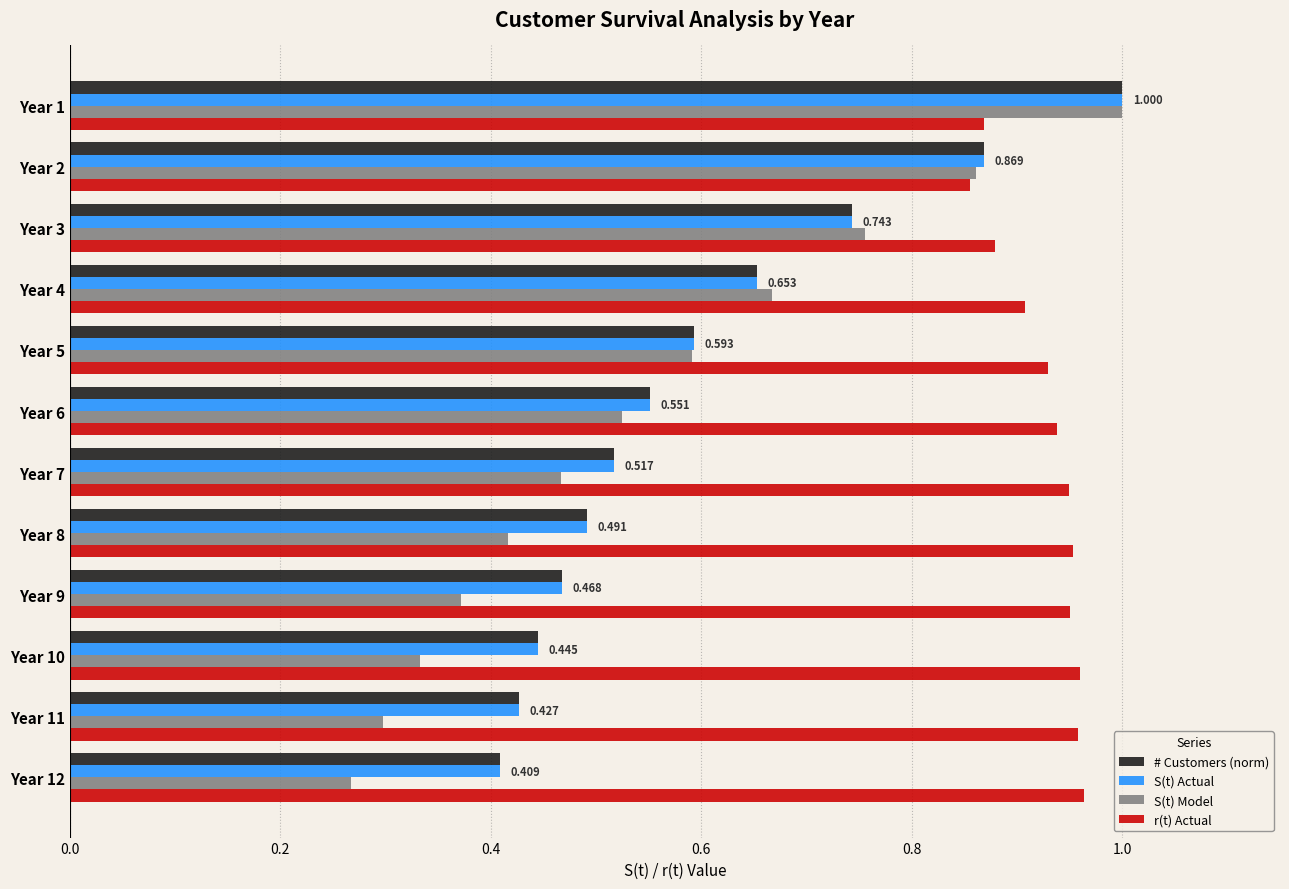

Between Year 2 and Year 9, which series saw the biggest shift?

S(t) Model